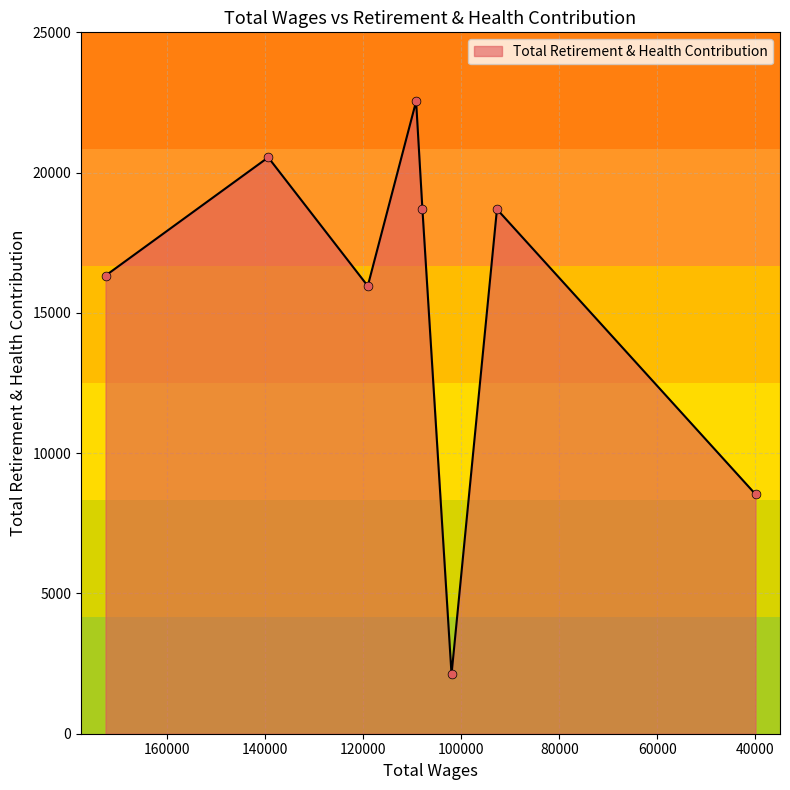

Which has a higher value, 107938.0 or 39949.0?

107938.0